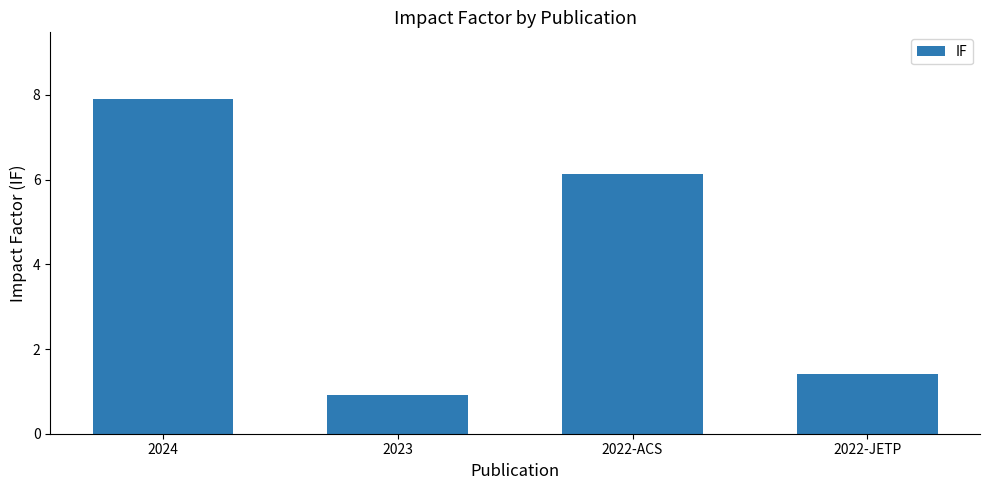

How many data points does each series have?

4